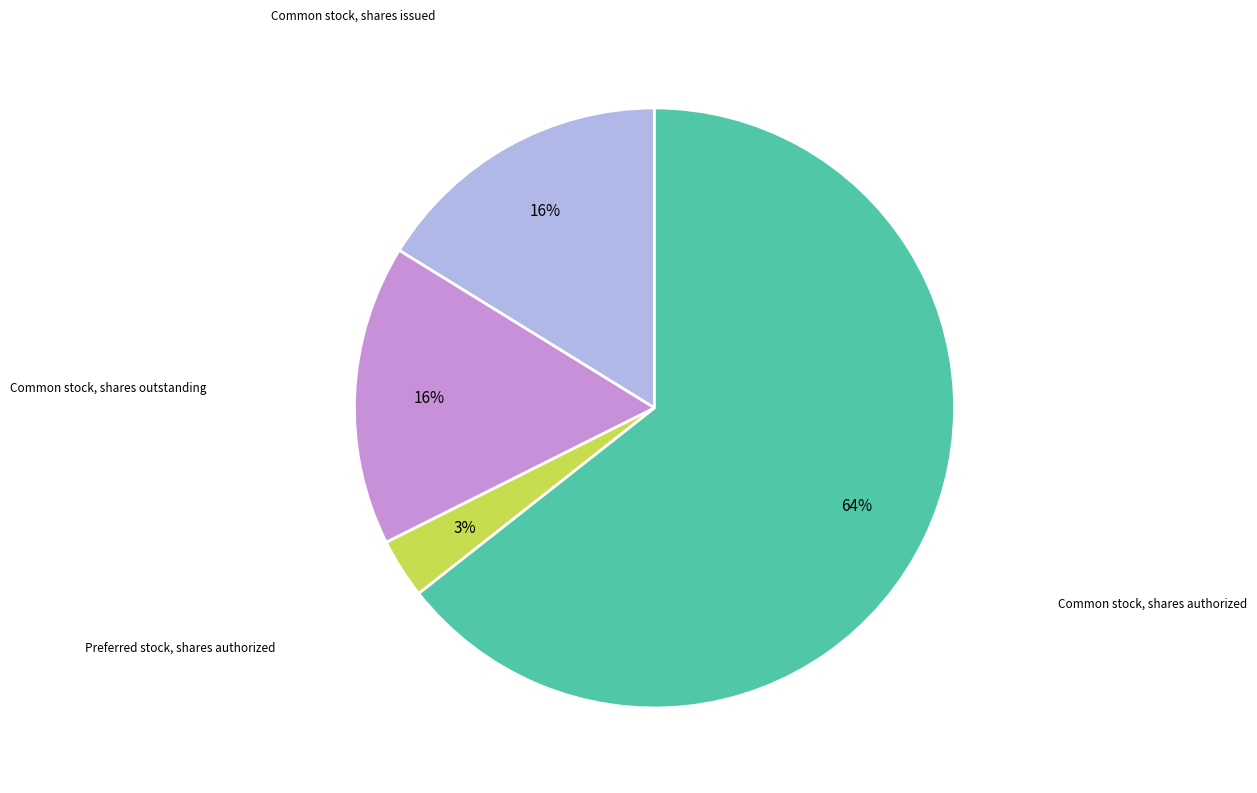

To the nearest percent, what is the average slice percentage?

25%